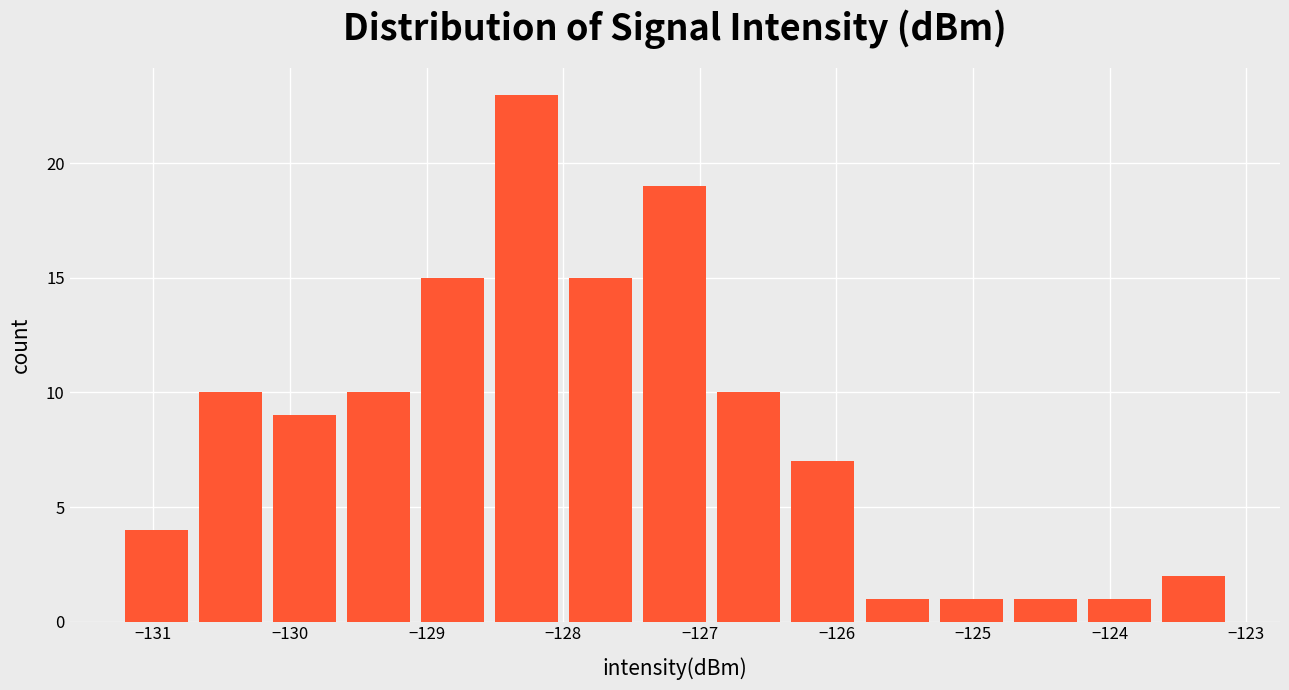

Which range on the x-axis has the tallest bar?

-128.5 to -128.0